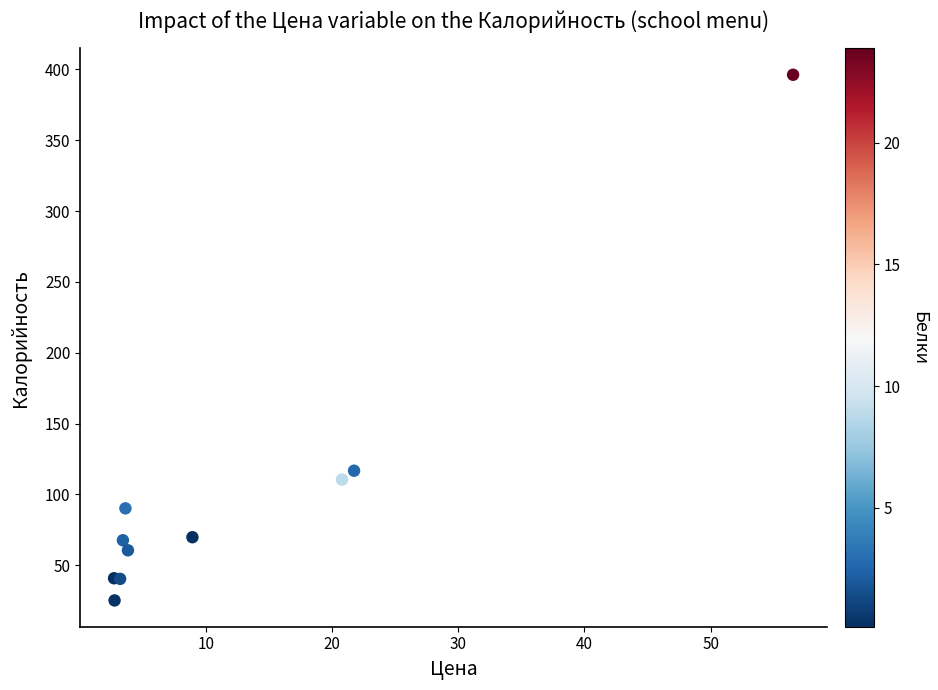

What Y value in the scatter plot is closest to 210?

116.7